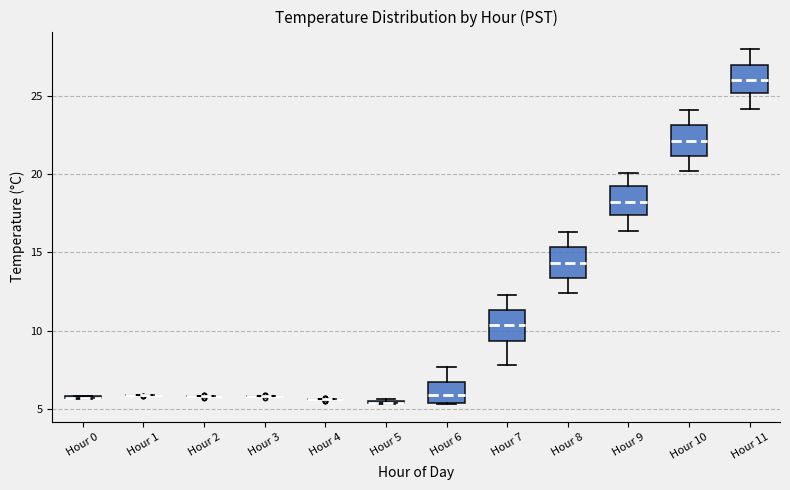

Reading left to right, read every box against the y-axis: the position of its median line, the range the box covers, and the ends of its whiskers. The values are not printed on the chart, so give them approximately, as read against the axis.

Hour 0: box collapsed to a line at 5.5, whiskers 5.5 to 6.0
Hour 1: box collapsed to a line at 6.0, whiskers 6.0 to 6.0
Hour 2: box collapsed to a line at 6.0, whiskers 6.0 to 6.0
Hour 3: box collapsed to a line at 6.0, whiskers 6.0 to 6.0
Hour 4: box collapsed to a line at 5.5, whiskers 5.5 to 5.5
Hour 5: box collapsed to a line at 5.5, whiskers 5.5 to 5.5
Hour 6: median 6.0, box 5.5 to 6.5, whiskers 5.5 to 7.5
Hour 7: median 10.5, box 9.5 to 11.5, whiskers 8.0 to 12.5
Hour 8: median 14.5, box 13.5 to 15.5, whiskers 12.5 to 16.5
Hour 9: median 18.5, box 17.5 to 19.0, whiskers 16.5 to 20.0
Hour 10: median 22.0, box 21.0 to 23.0, whiskers 20.0 to 24.0
Hour 11: median 26.0, box 25.0 to 27.0, whiskers 24.0 to 28.0